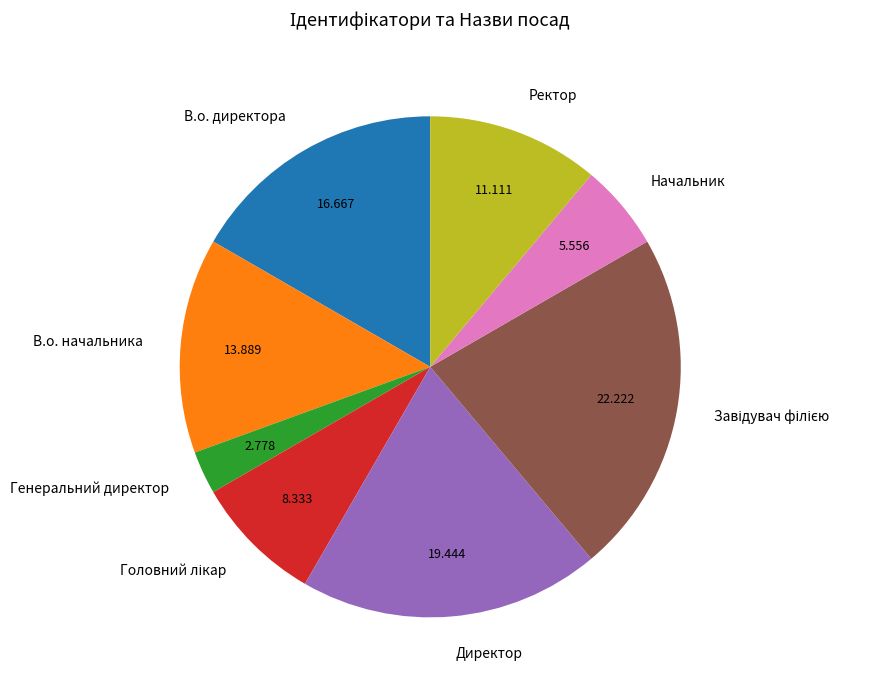

Which has a higher value, Ректор or Генеральний директор?

Ректор